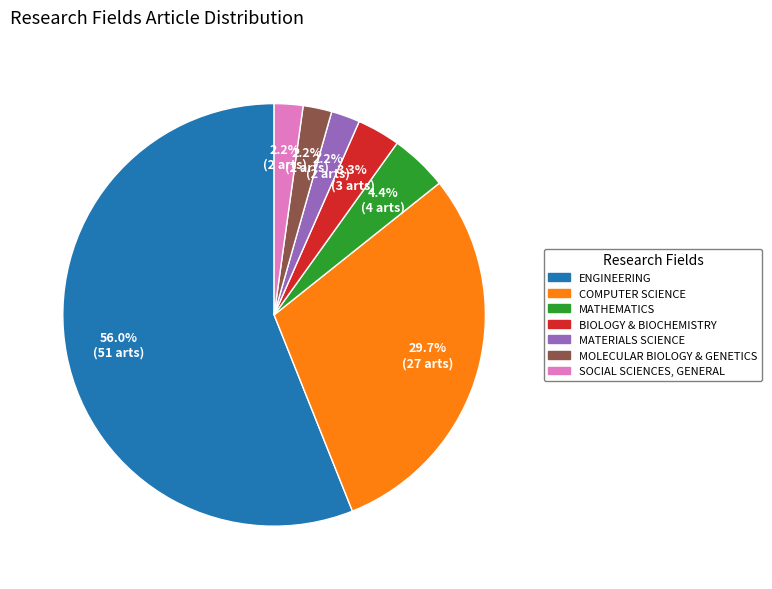

Which category has the biggest portion of the pie?

ENGINEERING